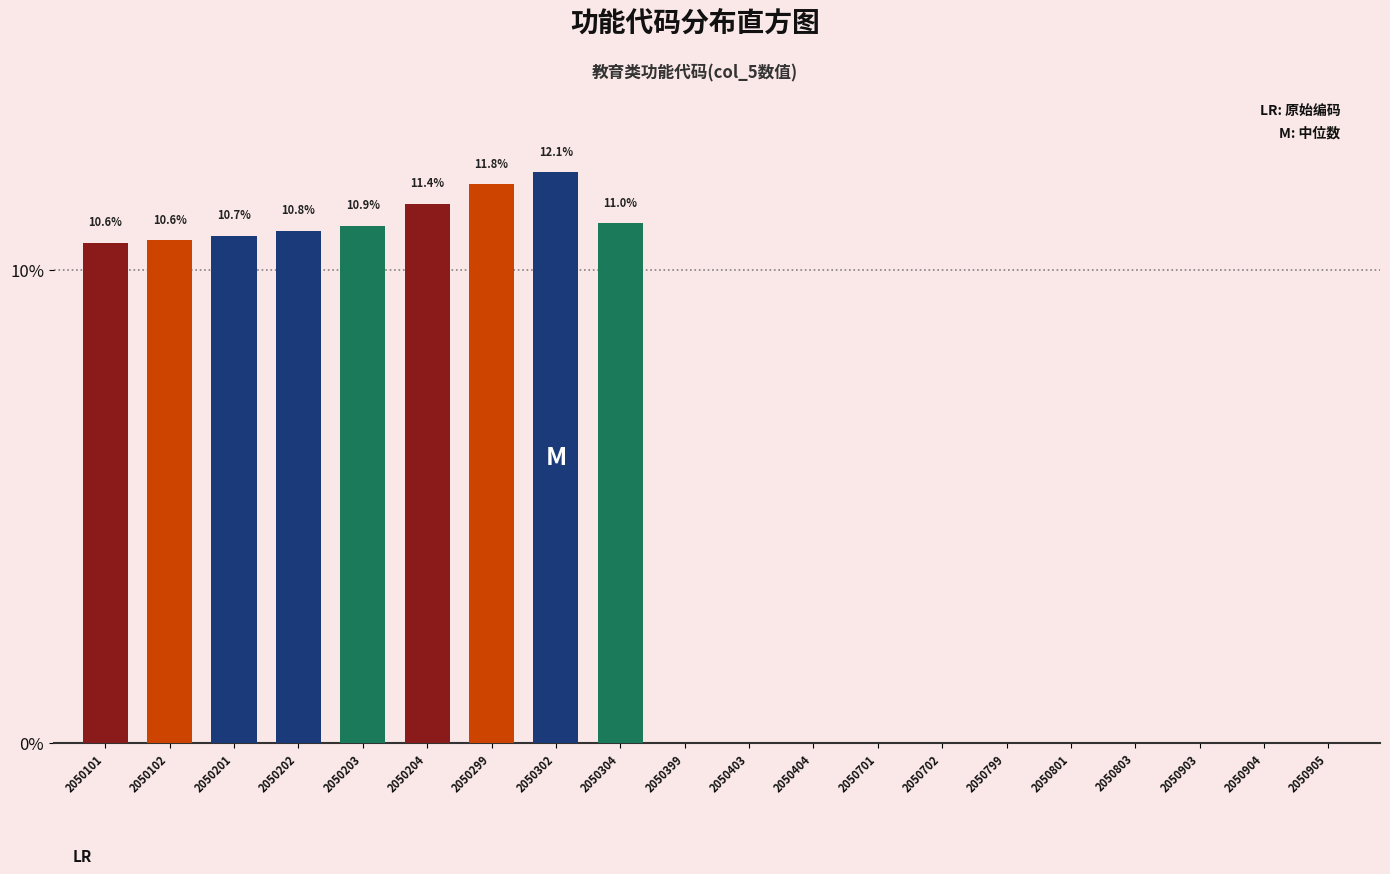

Which has a higher value, 2050201 or 2050403?

2050201